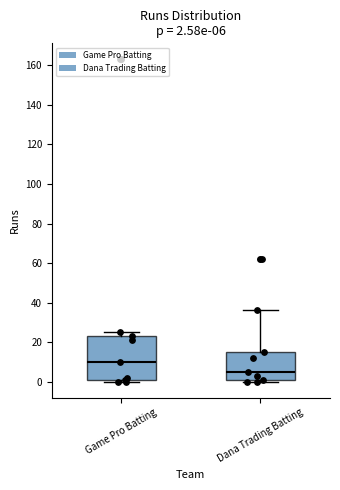

Which box has the lowest median line?

Dana Trading Batting